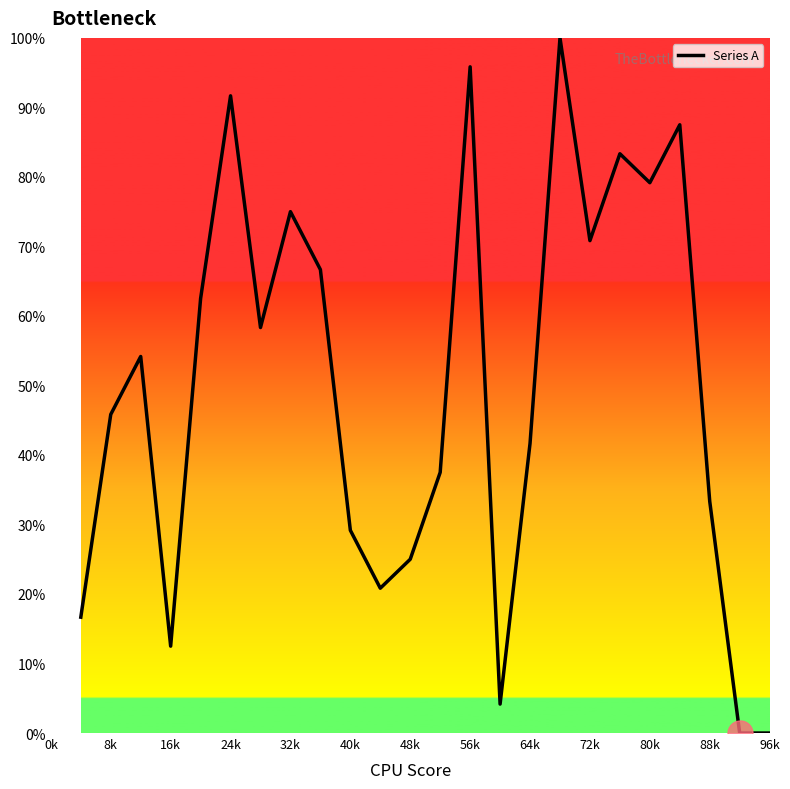

What is the difference between the maximum and minimum values?

100.0